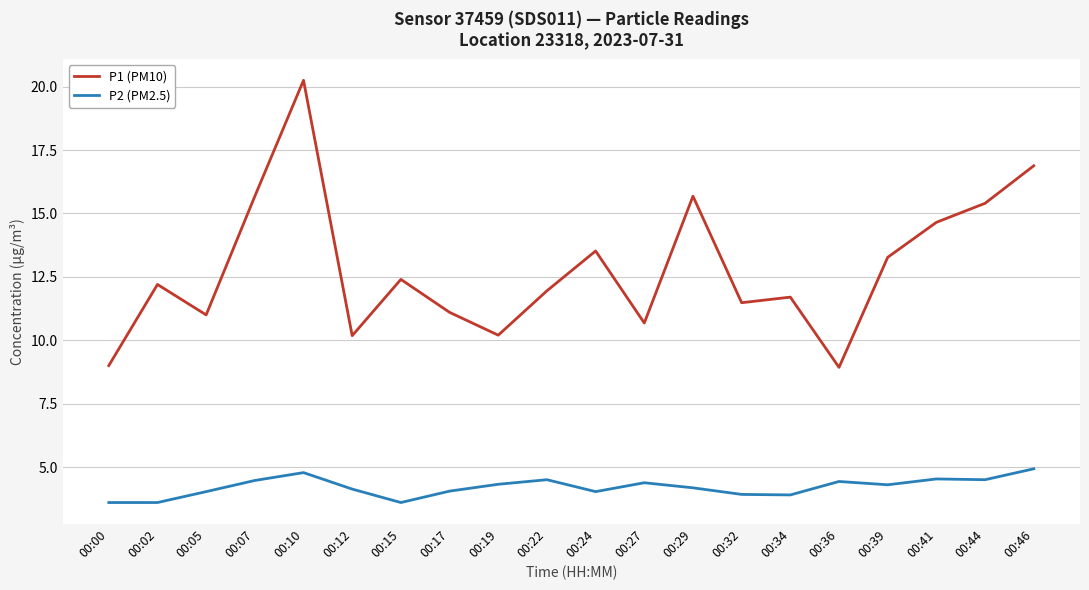

What is the average value of the P1 (PM10) series?

12.8